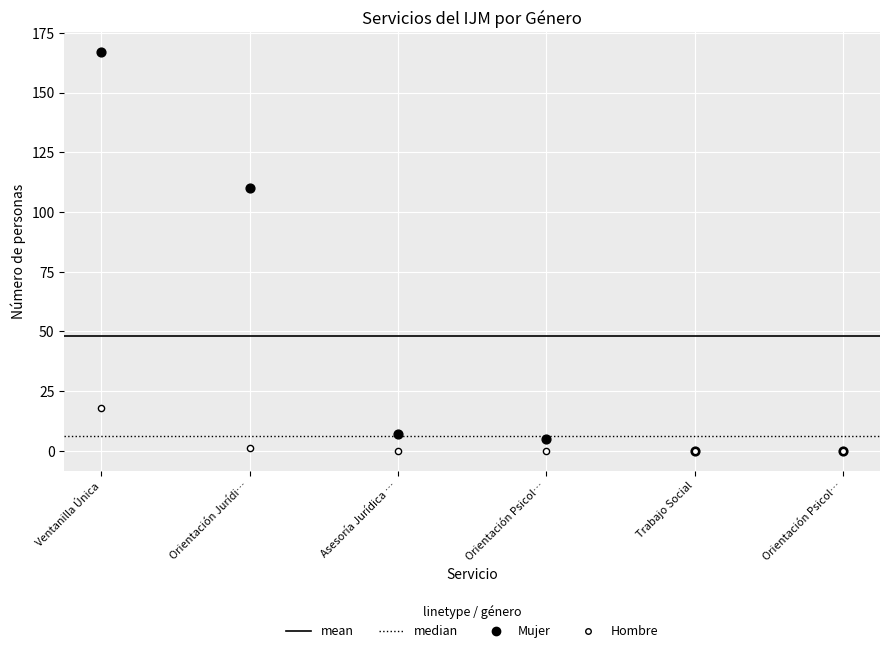

In the Mujer series, what Y value is closest to 83?

110